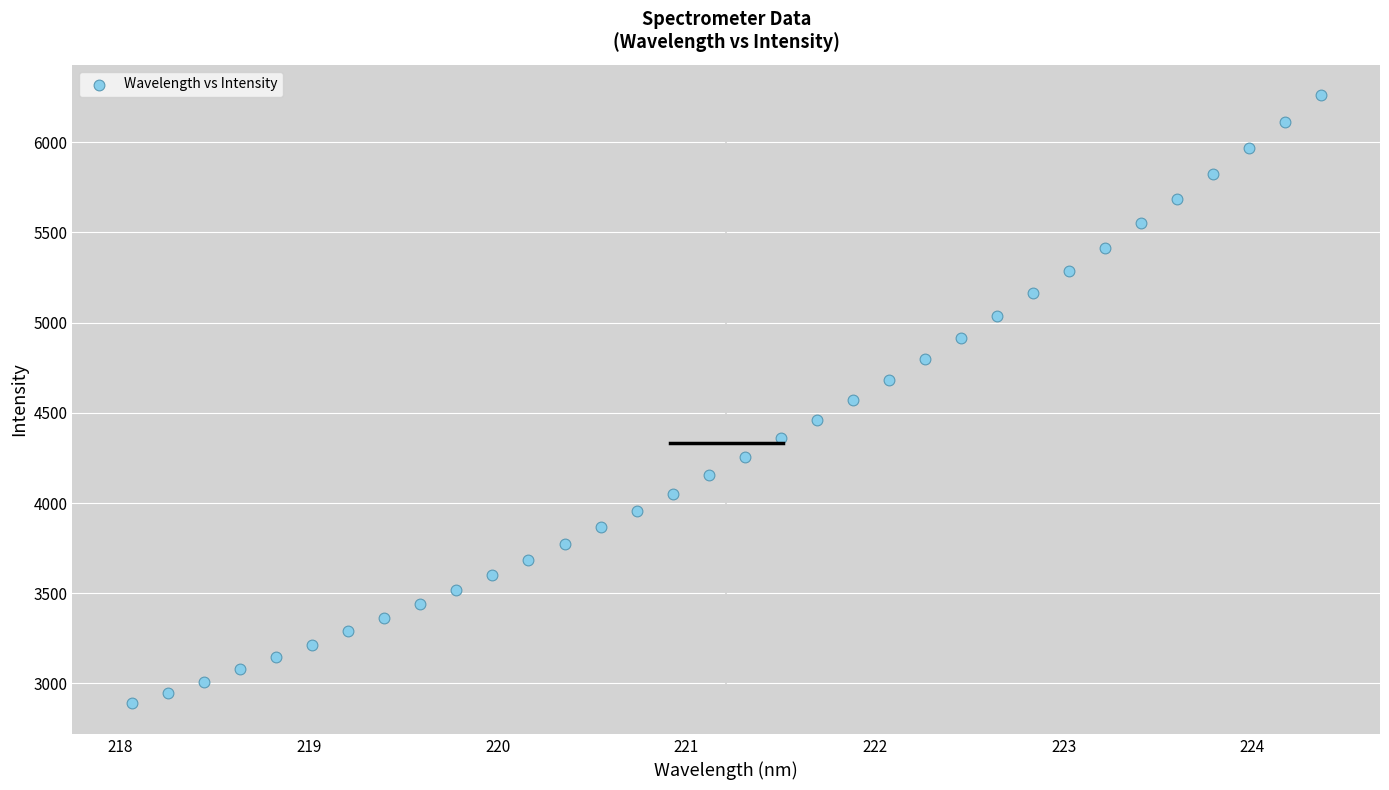

What is the range of X values (max minus min)?

6.3